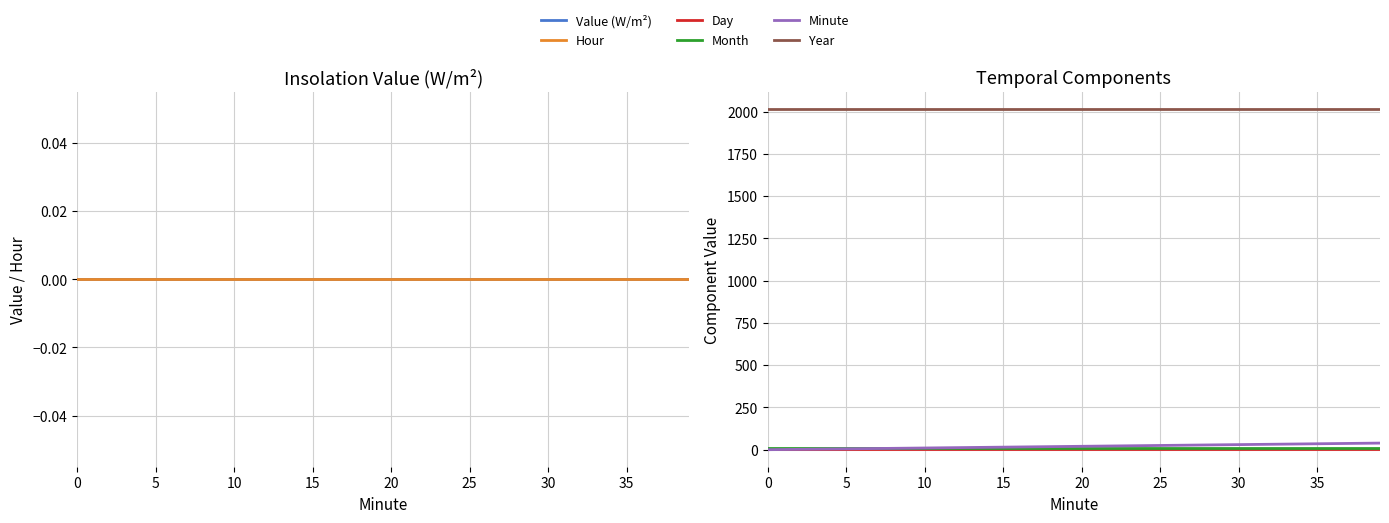

How many lines are shown in the chart?

6